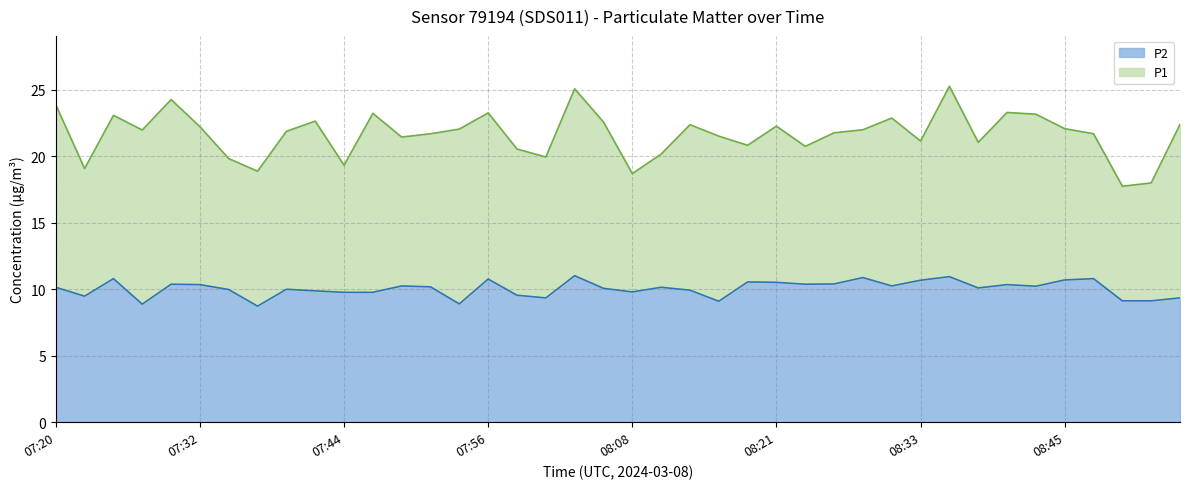

Reading left to right, transcribe all the data shown in this chart.

P1: 07:20=23.9	07:22=19.1	07:24=23.1	07:27=22.0	07:29=24.3	07:32=22.2	07:34=19.8	07:37=18.9	07:39=21.9	07:42=22.6	07:44=19.3	07:47=23.2	07:49=21.4	07:51=21.7	07:54=22.1	07:56=23.3	07:59=20.6	08:01=19.9	08:04=25.1	08:06=22.6	08:08=18.7	08:11=20.2	08:13=22.4	08:16=21.5	08:18=20.8	08:21=22.3	08:23=20.8	08:26=21.8	08:28=22.0	08:30=22.9	08:33=21.1	08:35=25.3	08:38=21.1	08:40=23.3	08:43=23.2	08:45=22.1	08:48=21.7	08:50=17.8	08:52=18.0	08:55=22.4
P2: 07:20=10.2	07:22=9.5	07:24=10.8	07:27=8.9	07:29=10.4	07:32=10.3	07:34=10.0	07:37=8.7	07:39=10.0	07:42=9.9	07:44=9.8	07:47=9.8	07:49=10.2	07:51=10.2	07:54=8.9	07:56=10.8	07:59=9.6	08:01=9.3	08:04=11.0	08:06=10.1	08:08=9.8	08:11=10.2	08:13=9.9	08:16=9.1	08:18=10.6	08:21=10.5	08:23=10.4	08:26=10.4	08:28=10.9	08:30=10.2	08:33=10.7	08:35=10.9	08:38=10.1	08:40=10.3	08:43=10.2	08:45=10.7	08:48=10.8	08:50=9.1	08:52=9.1	08:55=9.3